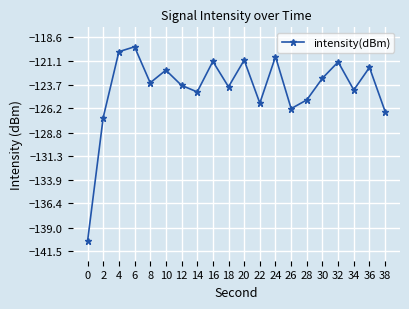

At which category does the data reach its first local peak?

6